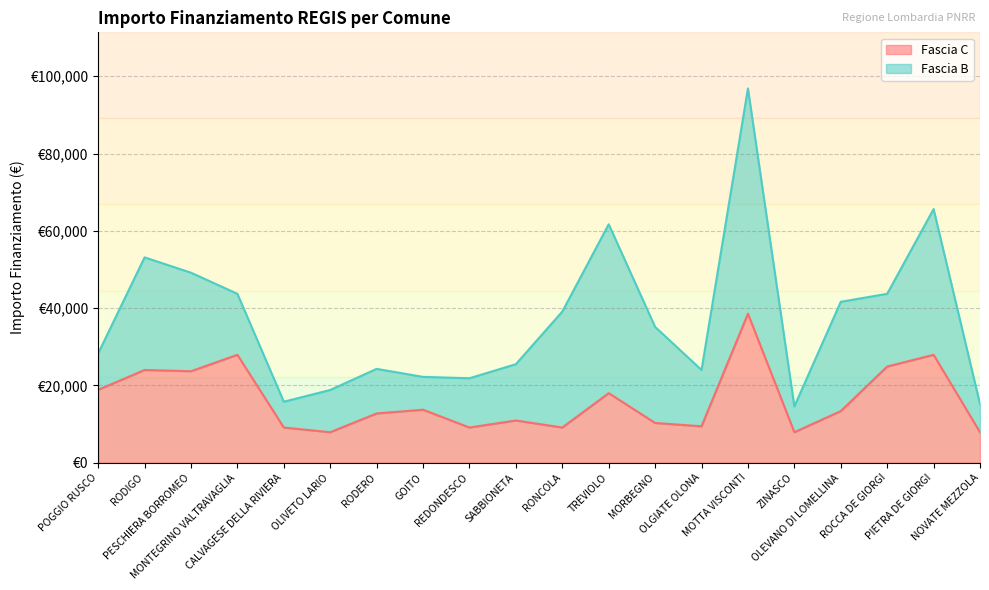

What position from the right is ROCCA DE GIORGI?

3